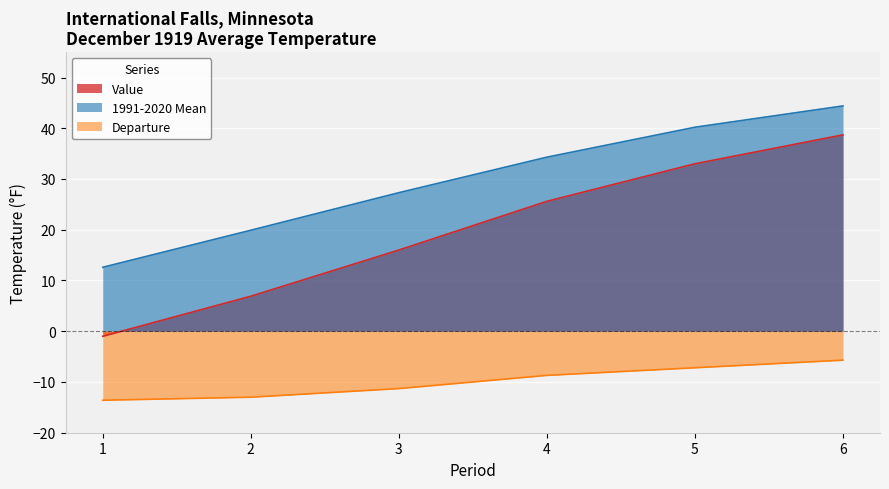

The value of Departure at 1 is -7.4. True or false?

False